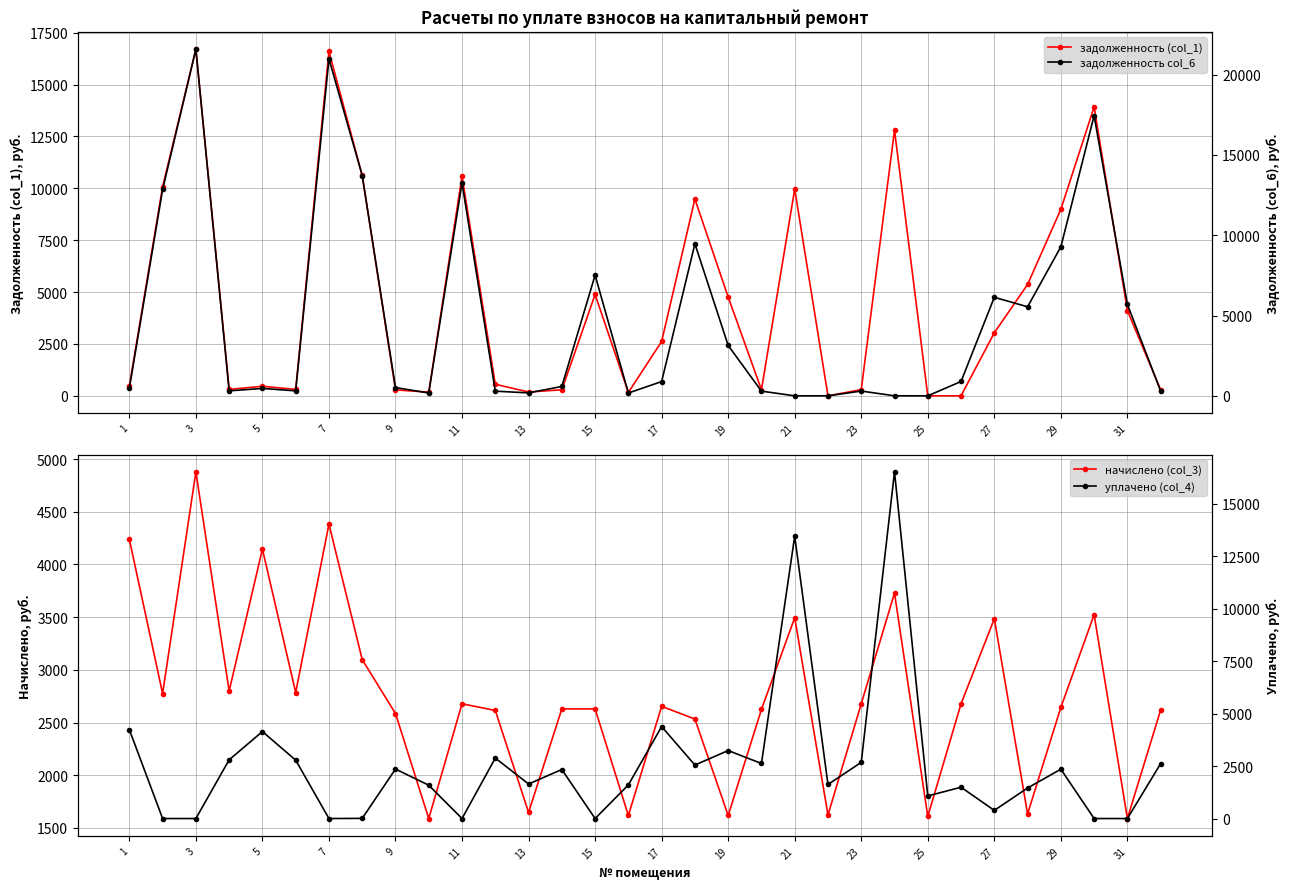

Reading left to right, extract all data points from this chart.

задолженность (col_1): 470.7	10072.0	16704.0	311.1	460.6	308.7	16597.4	10621.6	287.1	176.1	10579.2	557.4	182.9	291.1	4883.2	160.6	2618.9	9483.2	4760.2	291.1	9958.6	0.0	297.6	12797.4	0.0	0.0	3037.7	5366.2	8985.8	13920.0	4106.4	290.6
начислено (col_3): 4237.9	2775.1	4877.8	2799.4	4145.6	2784.8	4381.9	3096.8	2585.5	1589.2	2677.9	2614.7	1647.5	2629.3	2629.3	1618.4	2653.6	2533.3	1618.4	2624.4	3494.3	1623.2	2677.9	3727.6	1608.7	2677.9	3484.6	1633.0	2643.8	3523.5	1589.2	2619.5
задолженность col_6: 470.8	12847.0	21581.8	311.1	460.6	309.5	20979.3	13710.4	513.2	177.0	13257.1	290.4	183.1	583.8	7512.5	174.5	888.5	9466.5	3137.6	291.5	0.0	0.0	297.3	0.7	0.0	892.4	6134.3	5543.2	9277.6	17443.5	5695.6	290.3
уплачено (col_4): 4237.8	0.0	0.0	2799.3	4145.6	2784.0	0.0	8.0	2359.4	1588.3	0.0	2881.7	1647.3	2336.6	0.0	1604.5	4384.0	2550.0	3241.0	2624.0	13455.7	1624.0	2678.2	16524.3	1078.0	1492.0	388.0	1456.0	2352.0	0.0	0.0	2619.8